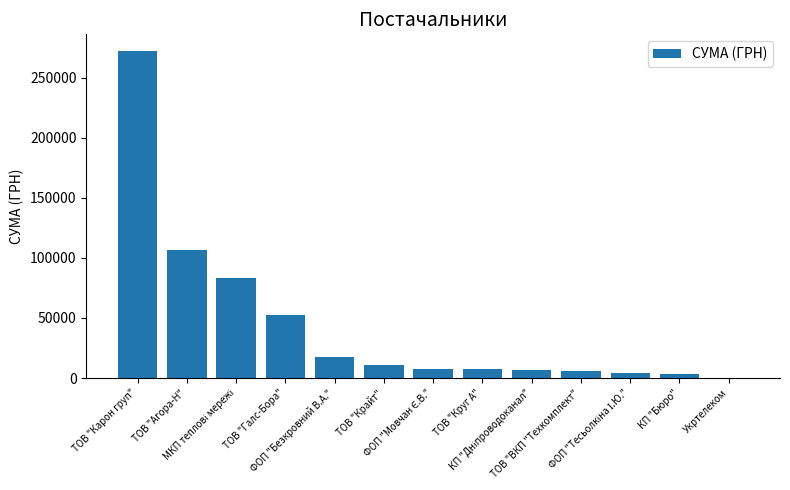

What is the average value?

44512.1